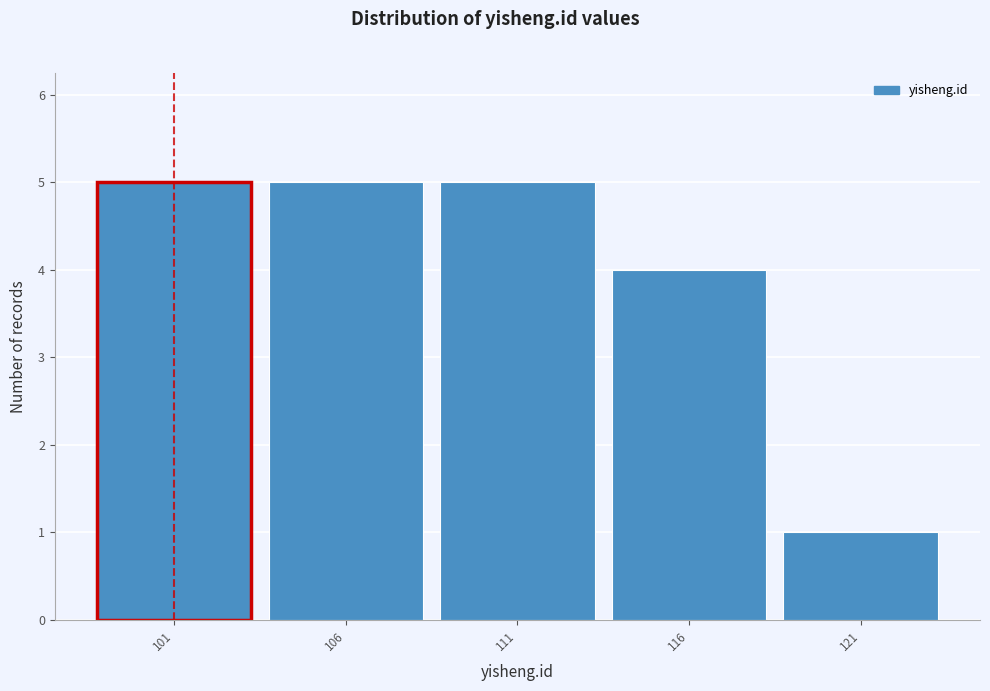

Reading right to left, transcribe all the data shown in this chart.

1	4	5	5	5